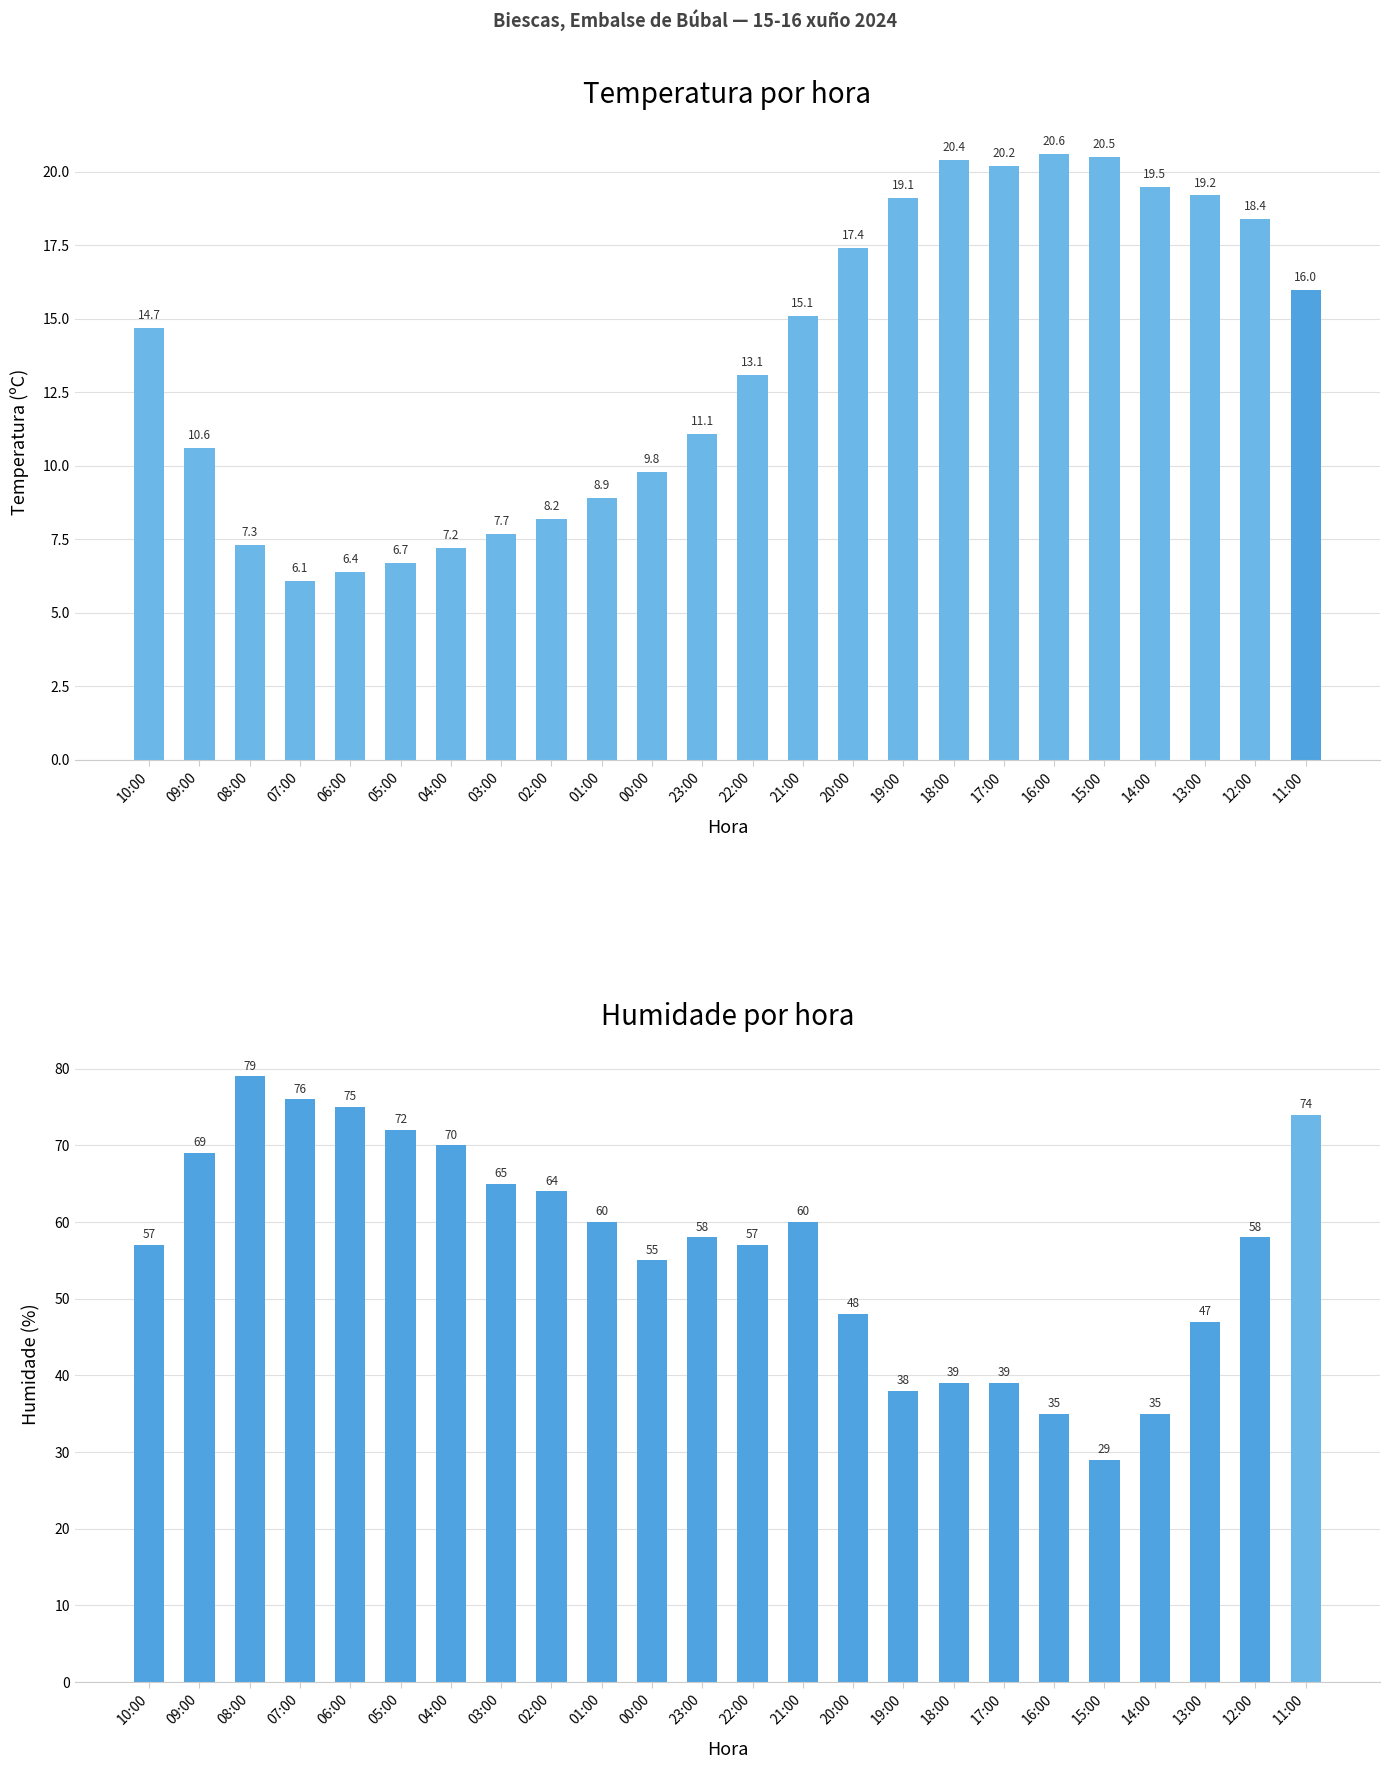

What are all the series names shown in the legend?

Temperatura (ºC), Humidade (%)